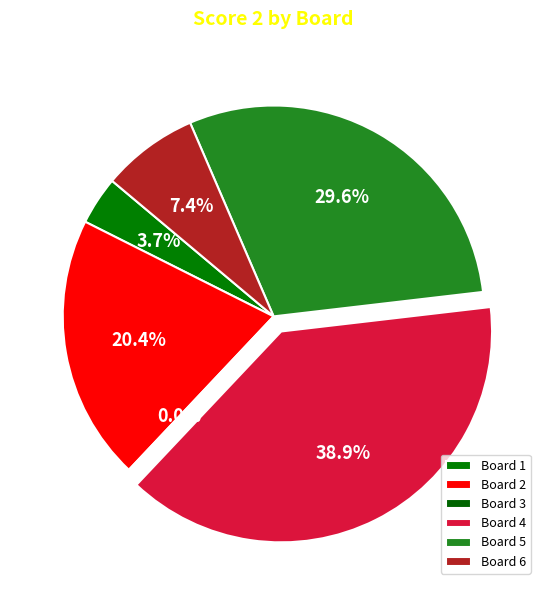

The 1 slice represents 4% of the pie. True or false?

True